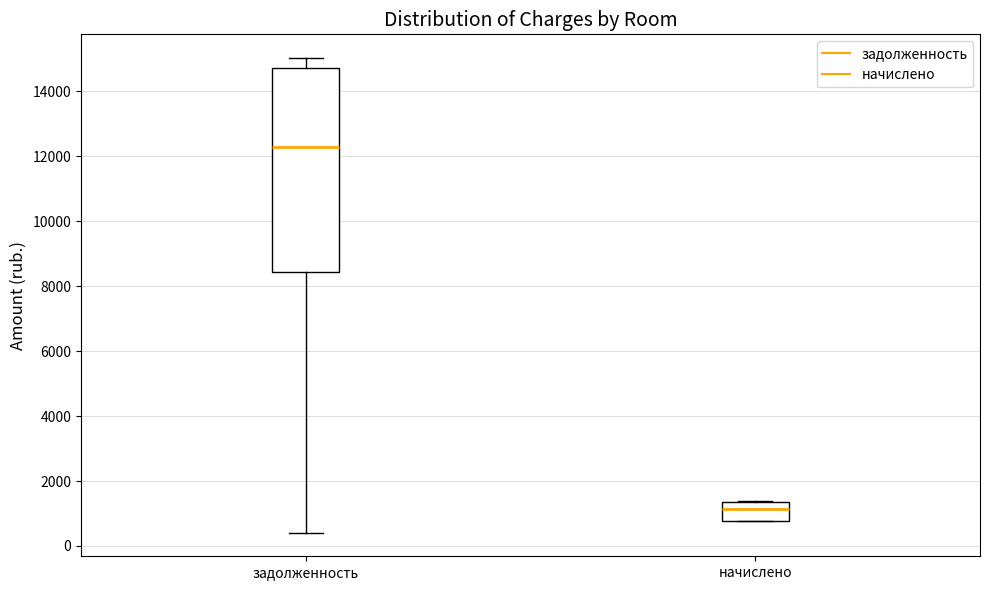

Which box has the lowest median line?

начислено